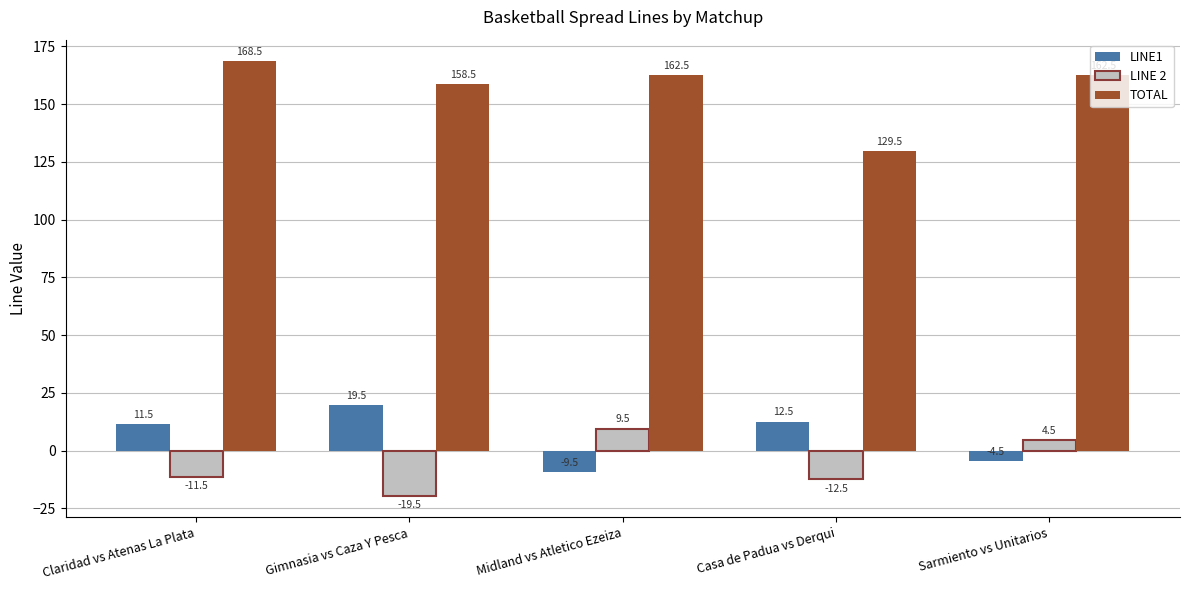

Is the value of LINE1 at Claridad vs Atenas La Plata greater than the value of LINE 2 at Sarmiento vs Unitarios?

Yes